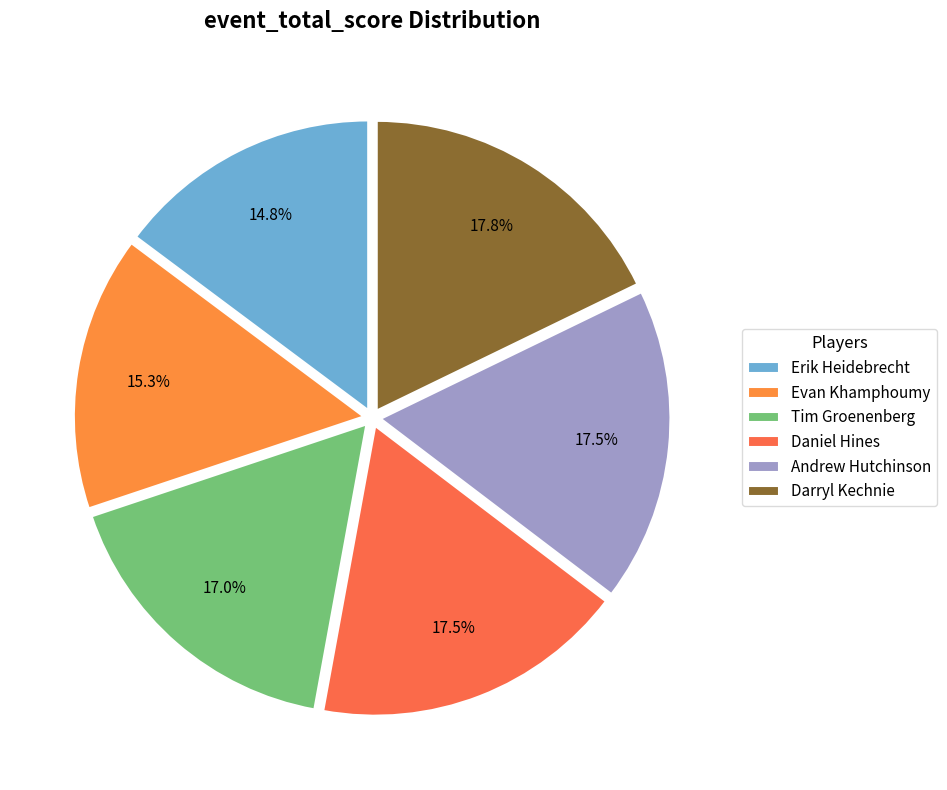

What portion of the pie excludes Darryl Kechnie?

82.2%